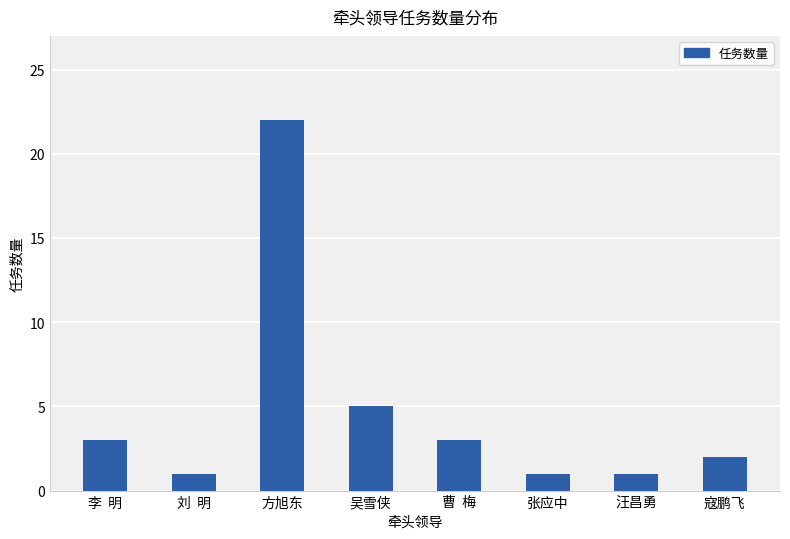

Reading left to right, extract all data points from this chart.

李  明=3	刘  明=1	方旭东=22	吴雪侠=5	曹  梅=3	张应中=1	汪昌勇=1	寇鹏飞=2